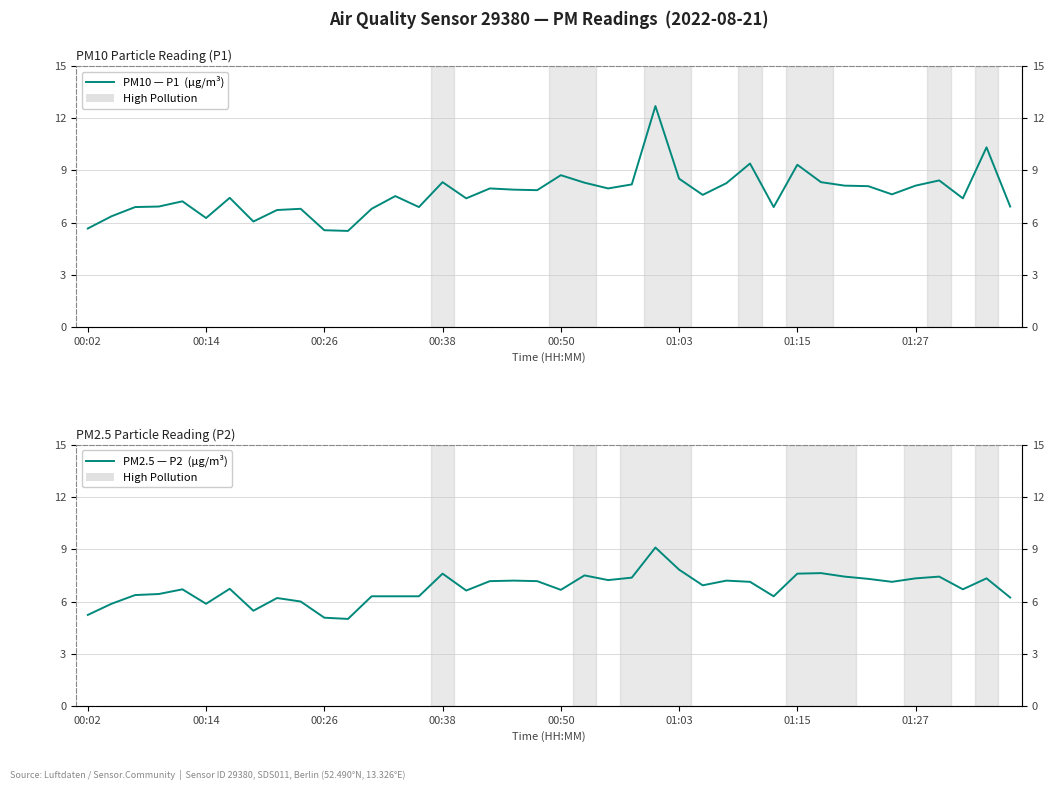

Is this an area chart (filled region under the line)?

No